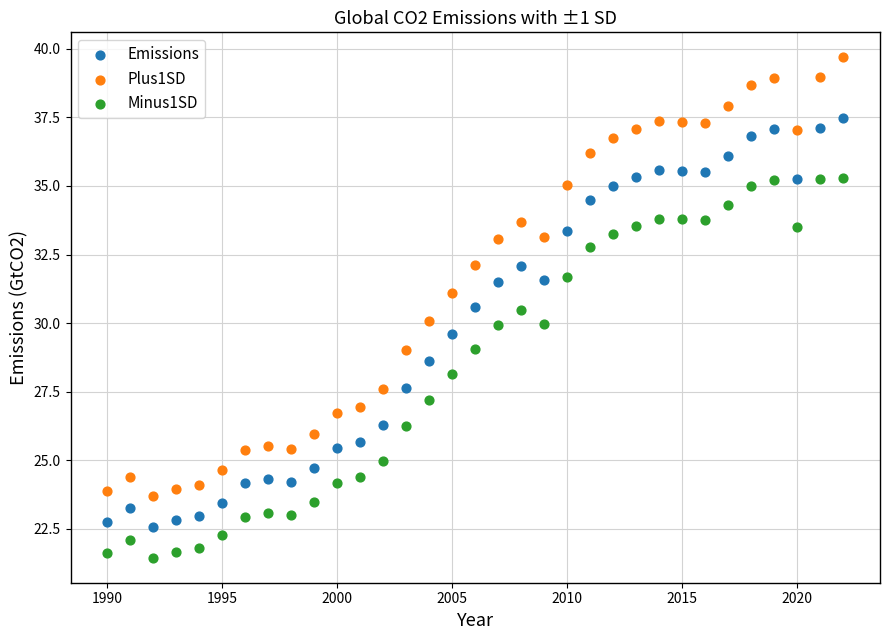

Which series reaches the maximum Y coordinate?

Plus1SD